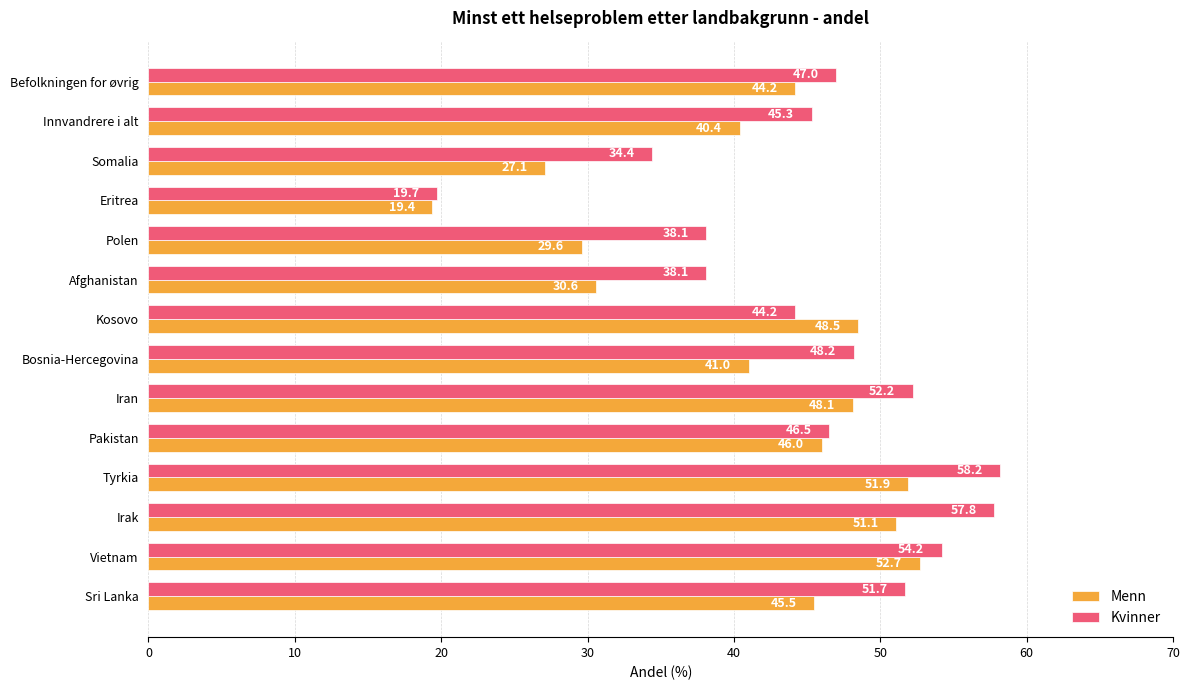

What is the lowest value of the Menn series?

19.4